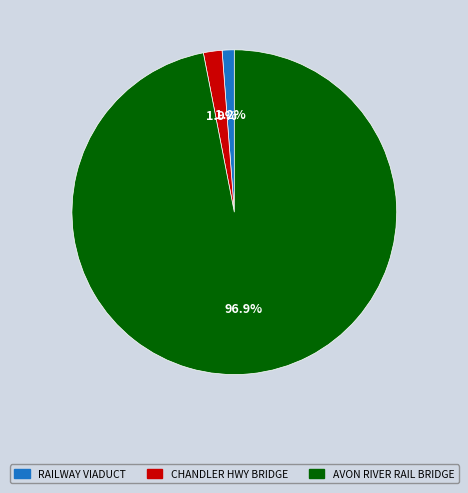

Is there a majority slice in this chart?

Yes